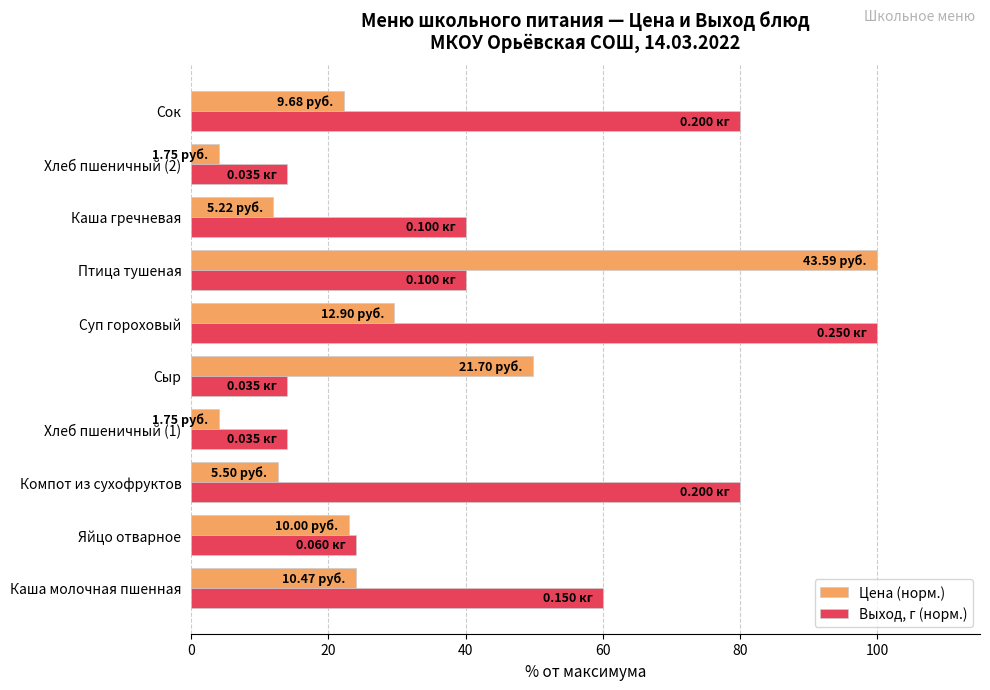

At which category is the sum across all series the highest?

Птица тушеная